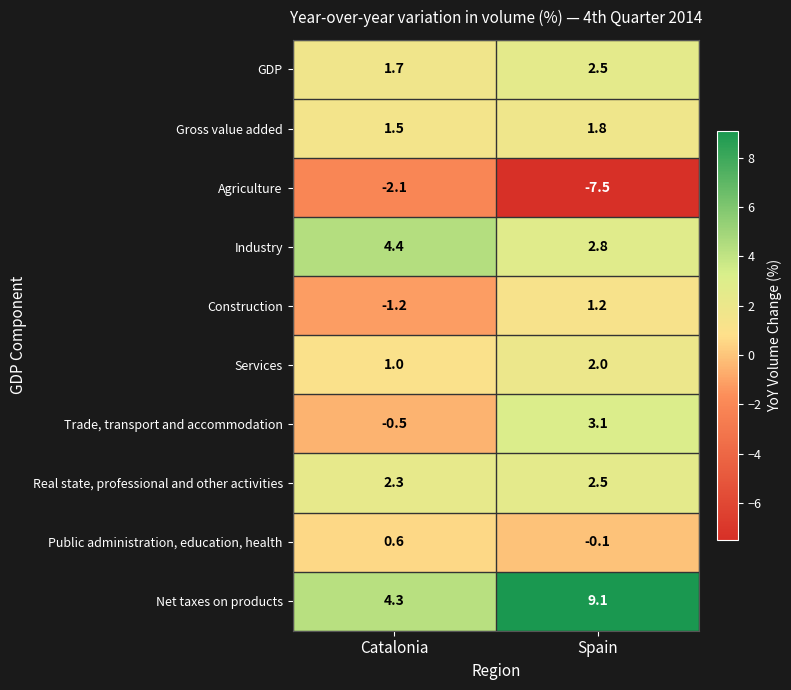

Reading left to right, extract all data points from this chart.

GDP: 1.7	2.5
Gross value added: 1.5	1.8
Agriculture: -2.1	-7.5
Industry: 4.4	2.8
Construction: -1.2	1.2
Services: 1.0	2.0
Trade, transport and accommodation: -0.5	3.1
Real state, professional and other activities: 2.3	2.5
Public administration, education, health: 0.6	-0.1
Net taxes on products: 4.3	9.1